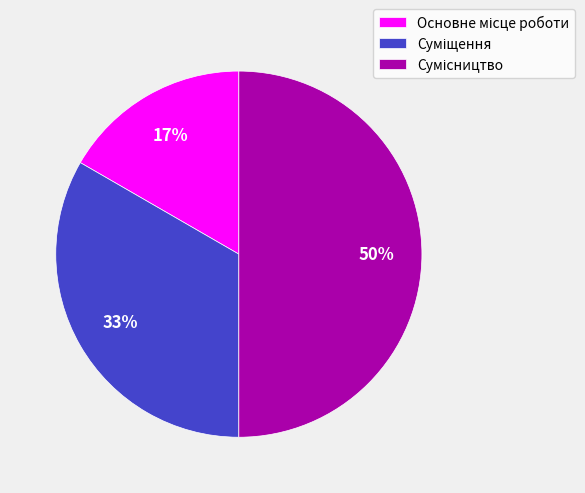

To the nearest percent, what is the difference between the largest and smallest slice percentages?

33%